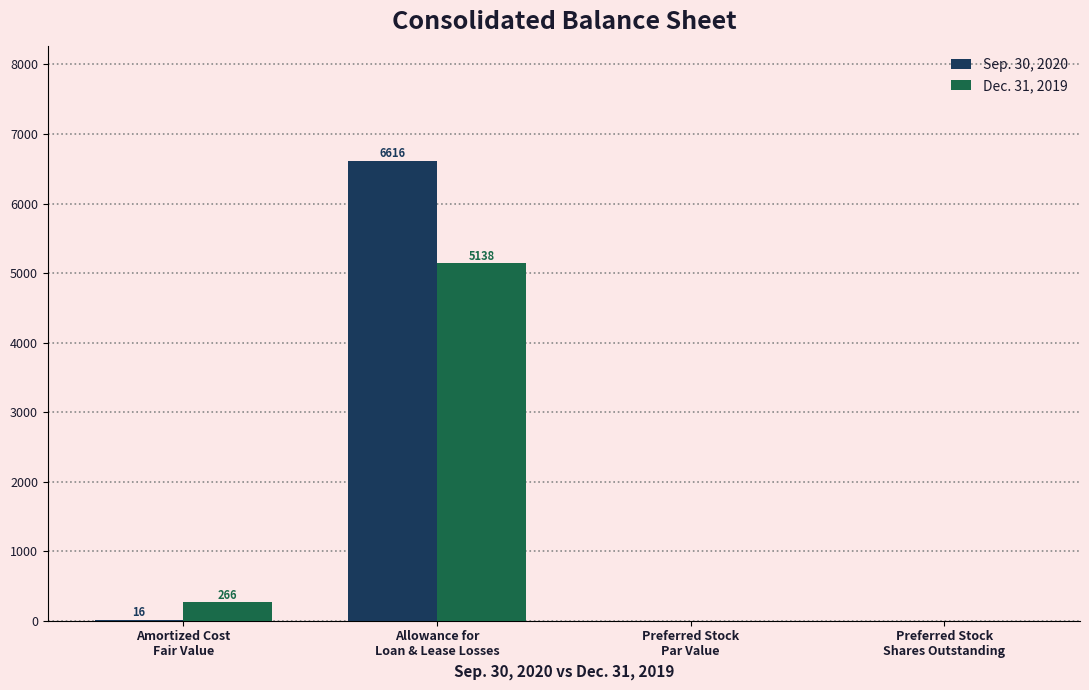

Which category has the highest value in the Sep. 30, 2020 series?

Allowance for
Loan & Lease Losses